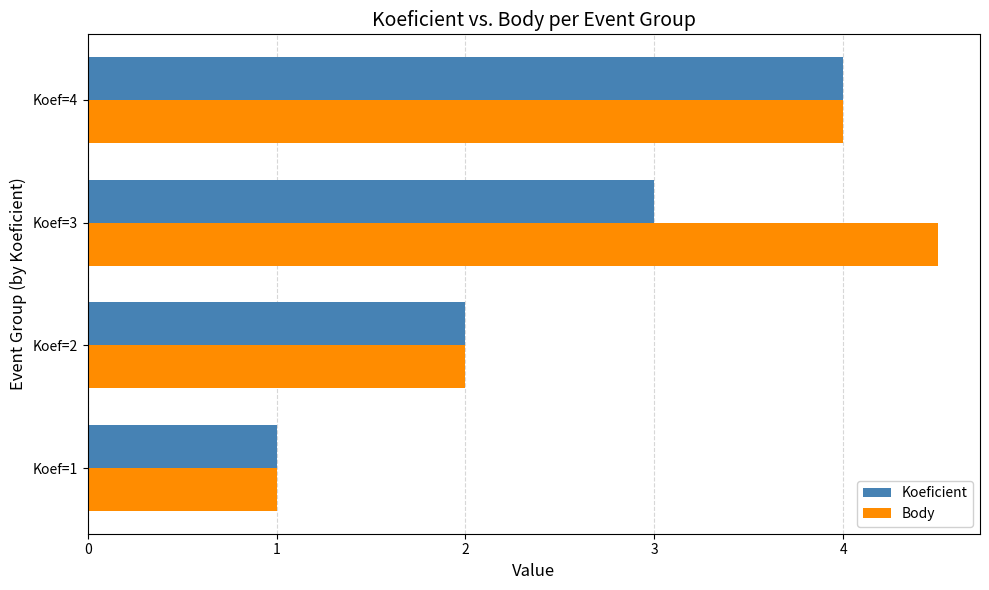

What is the difference between the Koeficient values at Koef=4 and Koef=2?

2.0